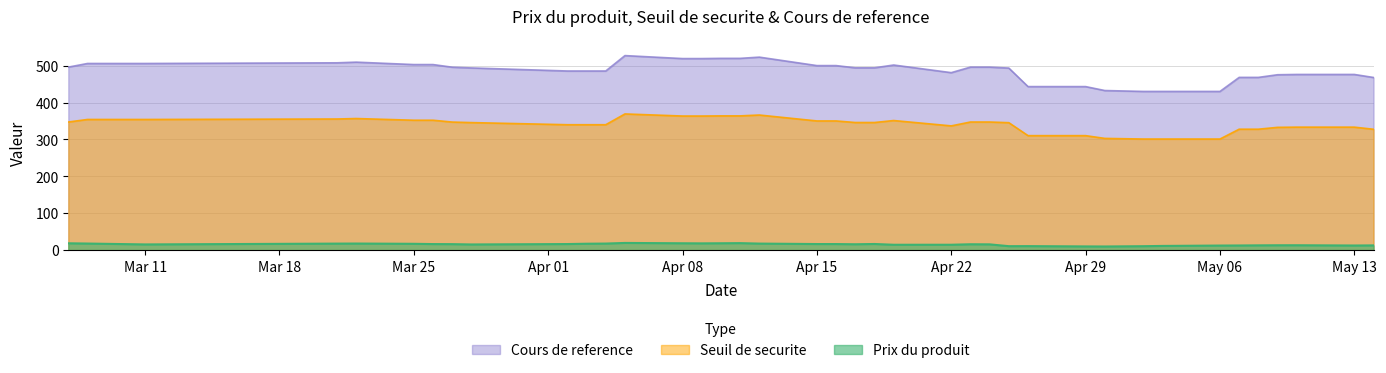

List the series in order of their peak value, highest first.

Cours de reference, Seuil de securite, Prix du produit